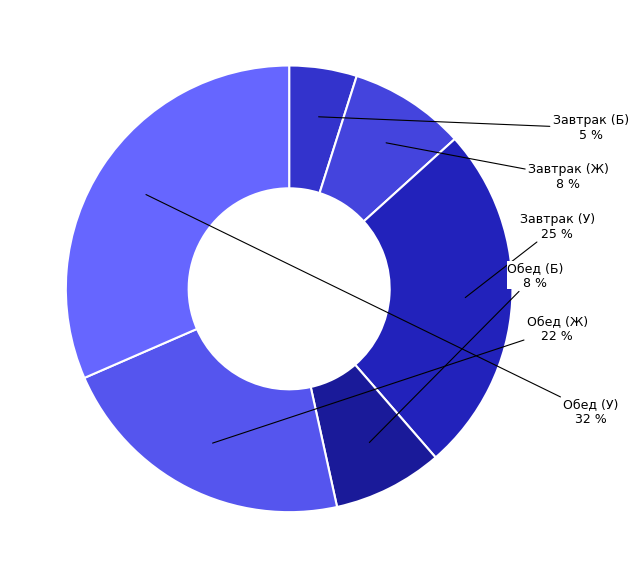

To the nearest percent, what is the difference between the largest and smallest slice percentages?

27%